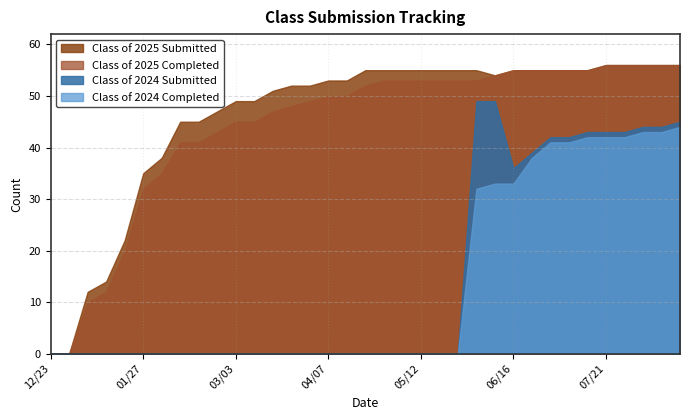

At which category is the sum across all series the highest?

08/18